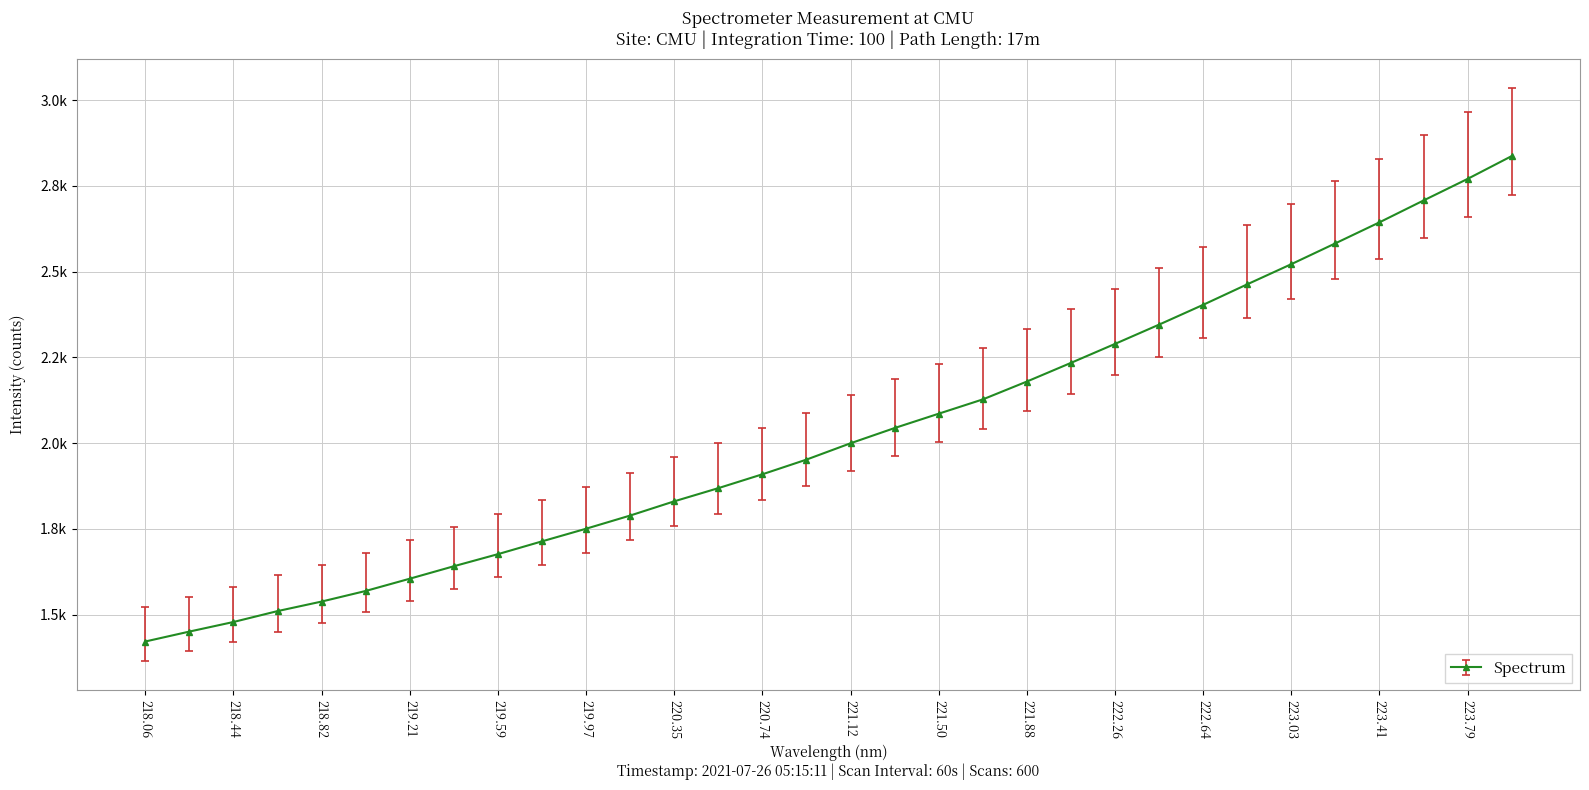

Does the chart display data point markers on the line(s)?

Yes